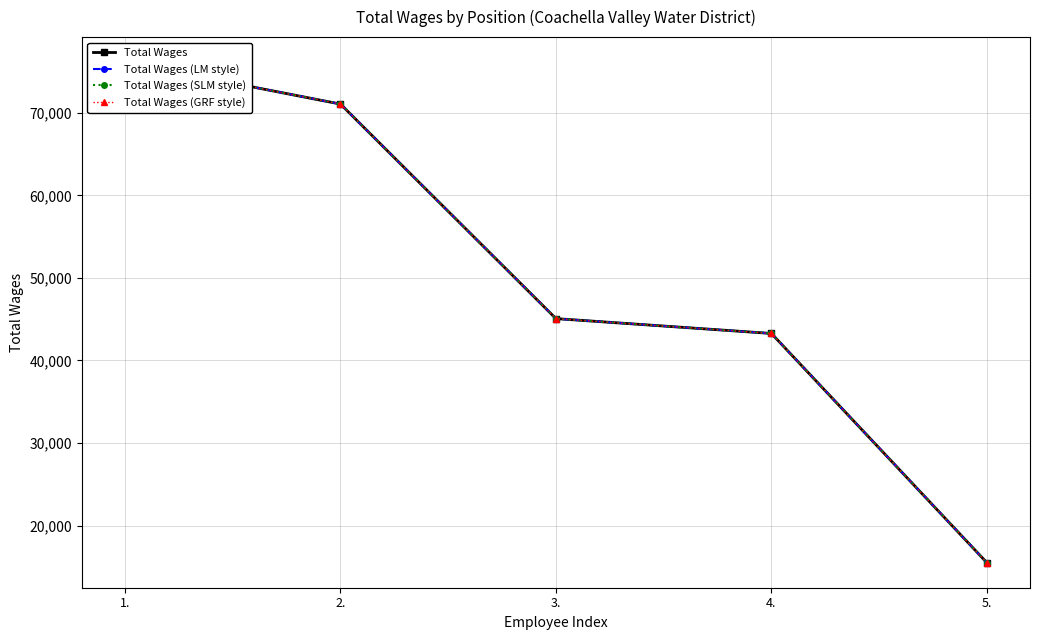

What is the label of the 3rd point from the right?

3.